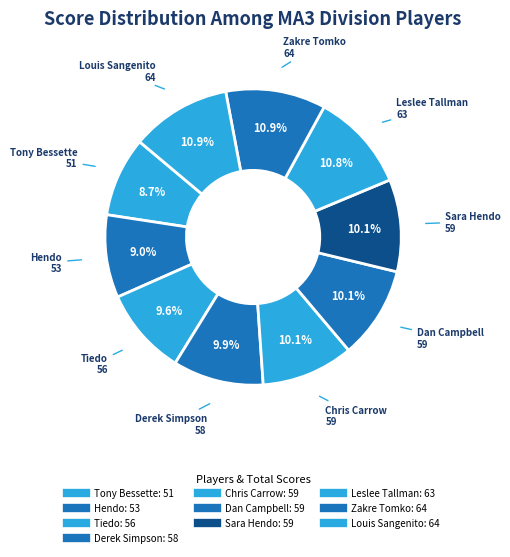

How many slices are in this pie chart?

10